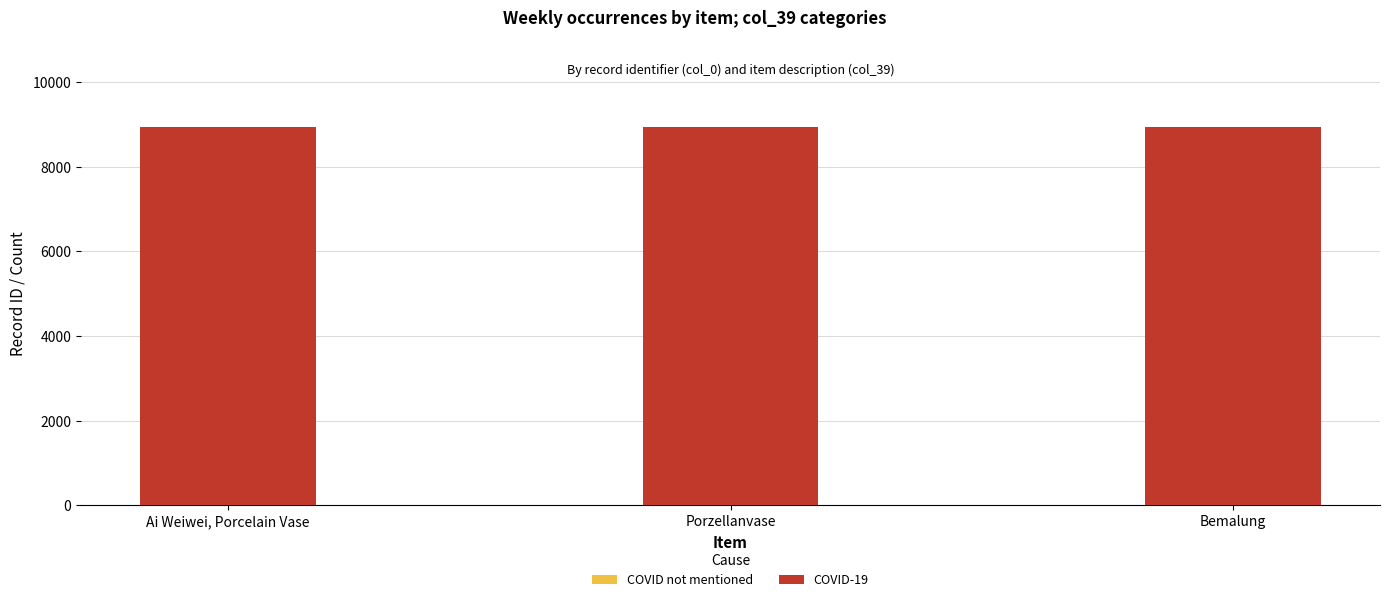

How many series are shown in this chart?

2